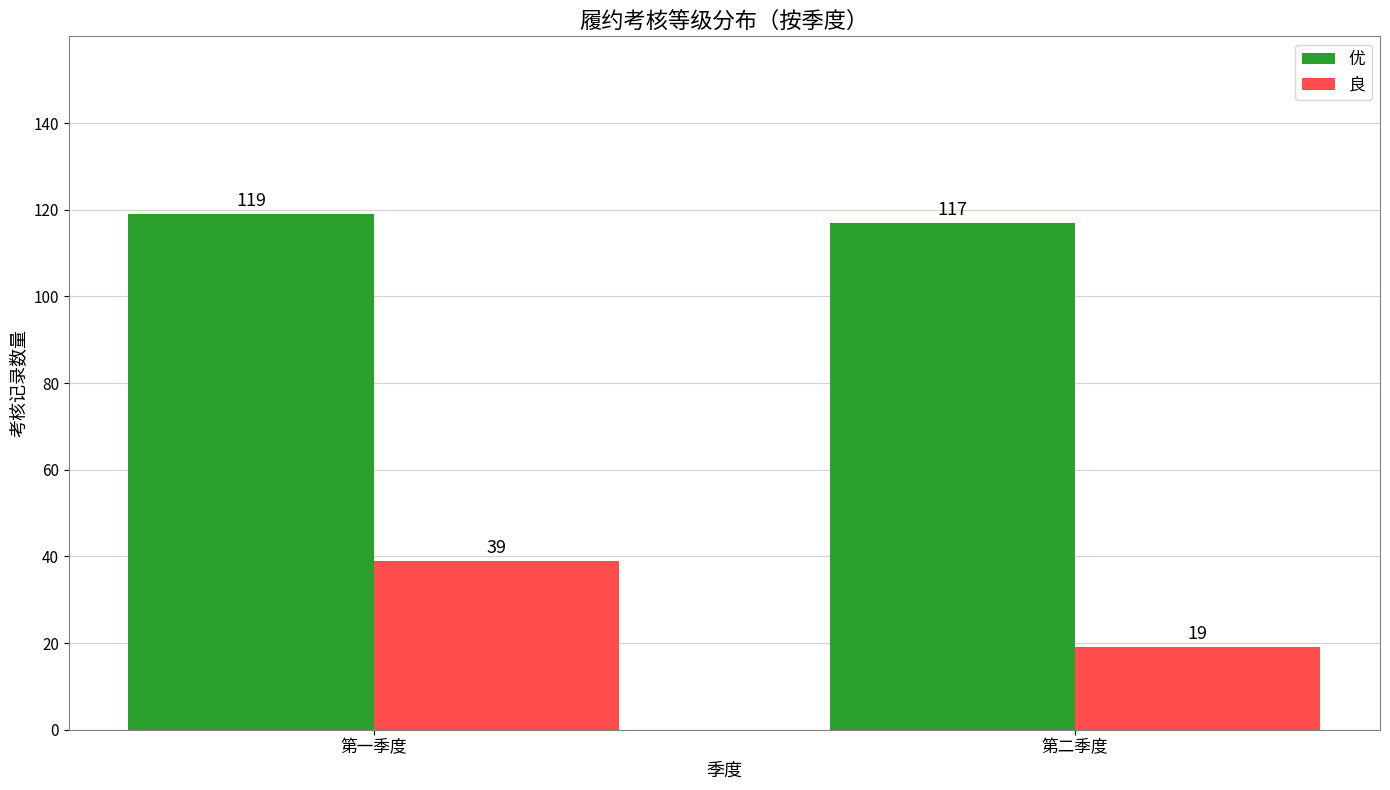

What is the approximate value of 优 at 第二季度?

117